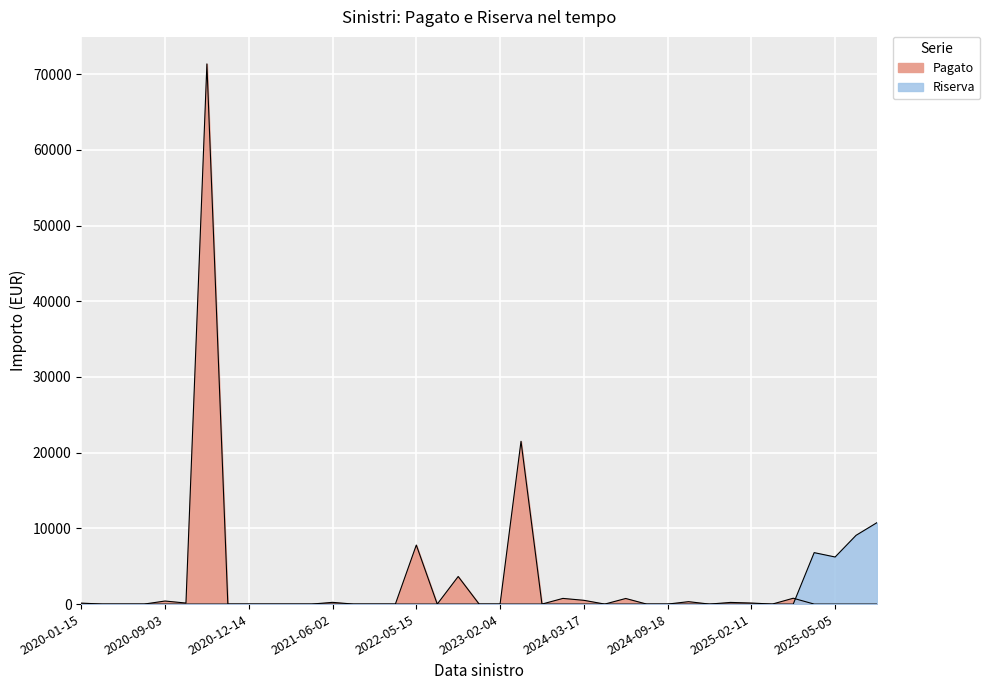

True or false: Riserva has more than 2 points higher than both neighbors.

False